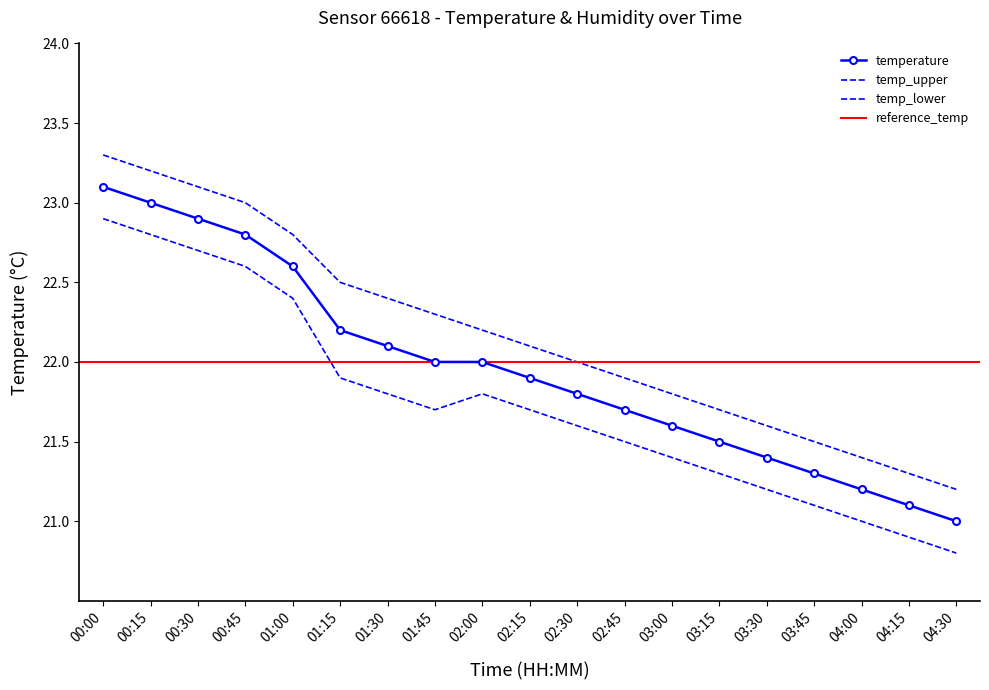

What is the sum of the temp_upper values at 03:00 and 02:30?

43.8